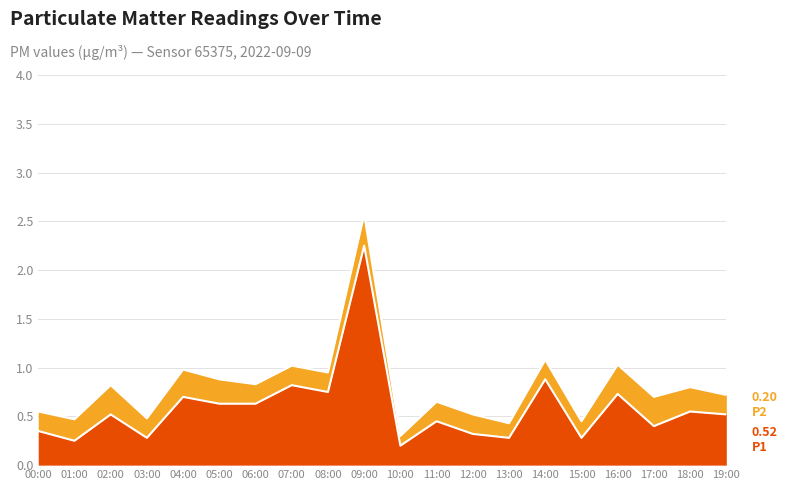

Is it true that the value at 14:00 is 0.9?

True